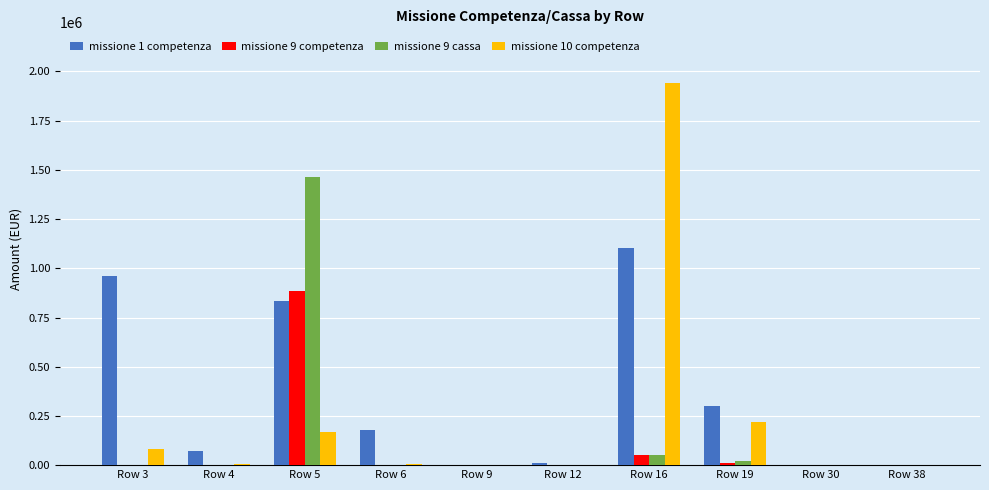

What is the average value of the missione 9 cassa series?

153285.6